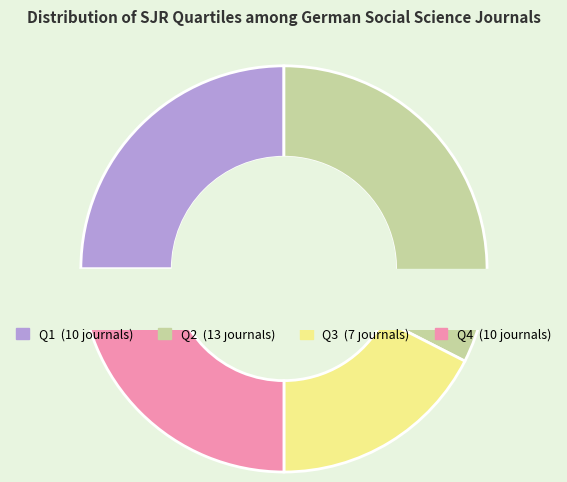

What is the largest slice in the pie chart?

Q2